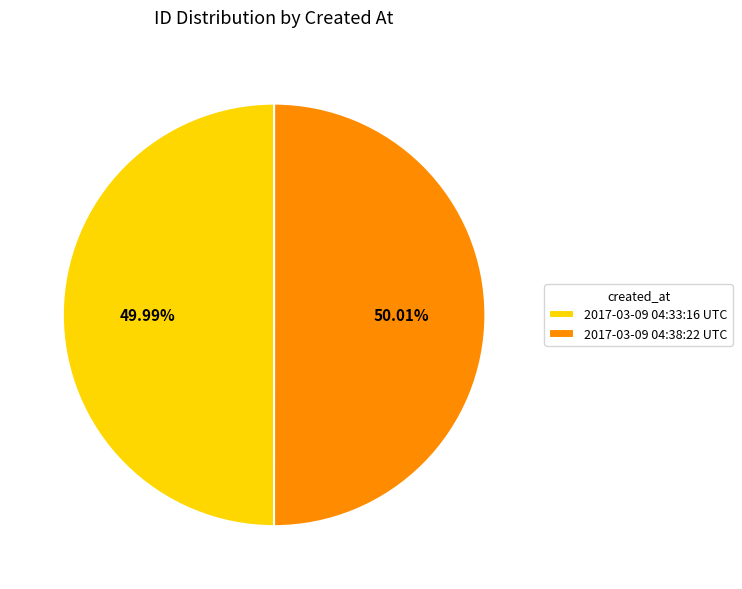

To the nearest percent, what portion does 2017-03-09 04:33:16 UTC represent?

50%